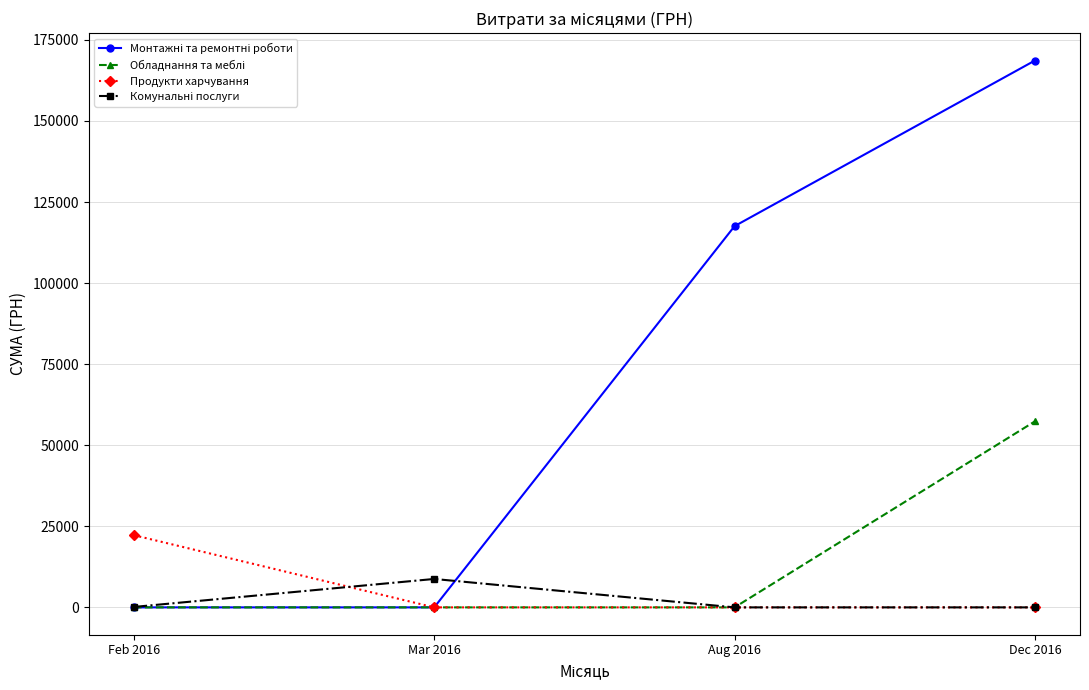

What is the label of the 2nd point from the left?

Mar 2016